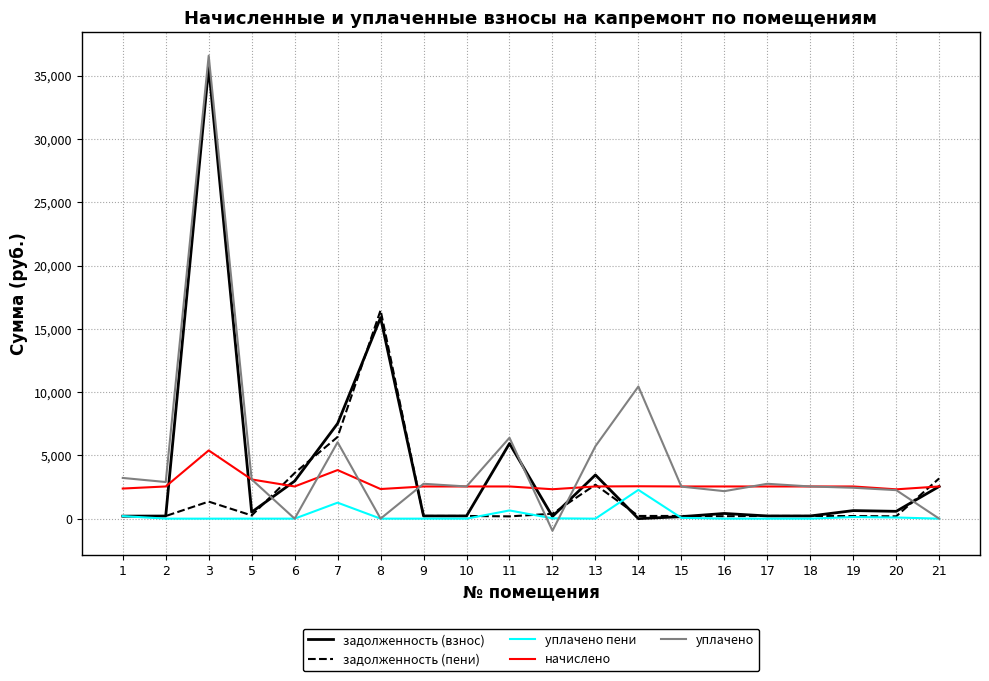

True or false: уплачено and задолженность (пени) intersect in this chart.

True